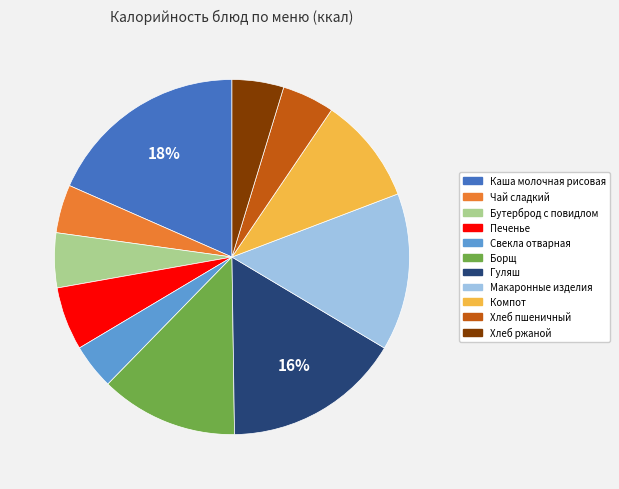

Is Компот the majority of the pie?

No